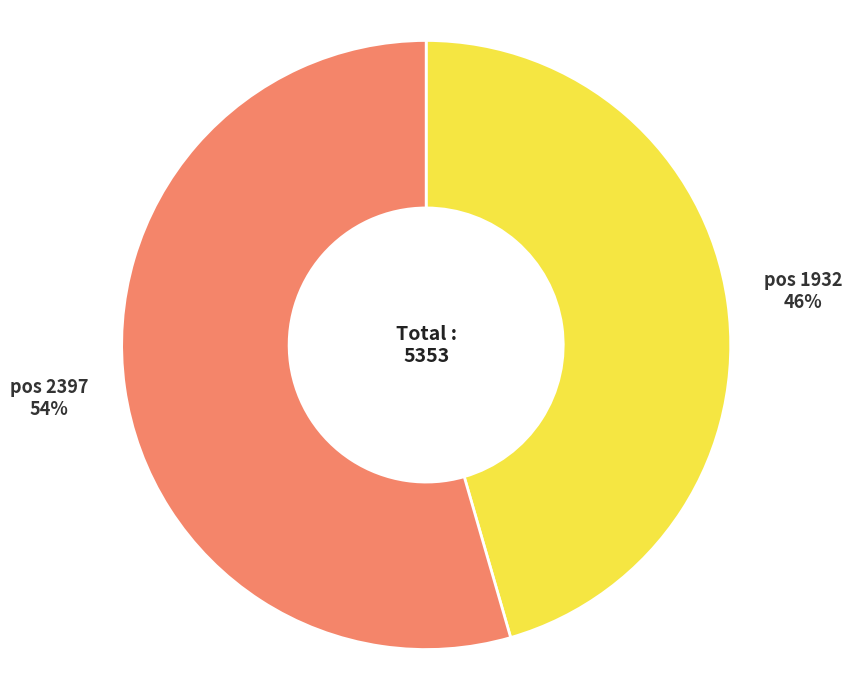

To the nearest percent, what is the average slice percentage?

50%